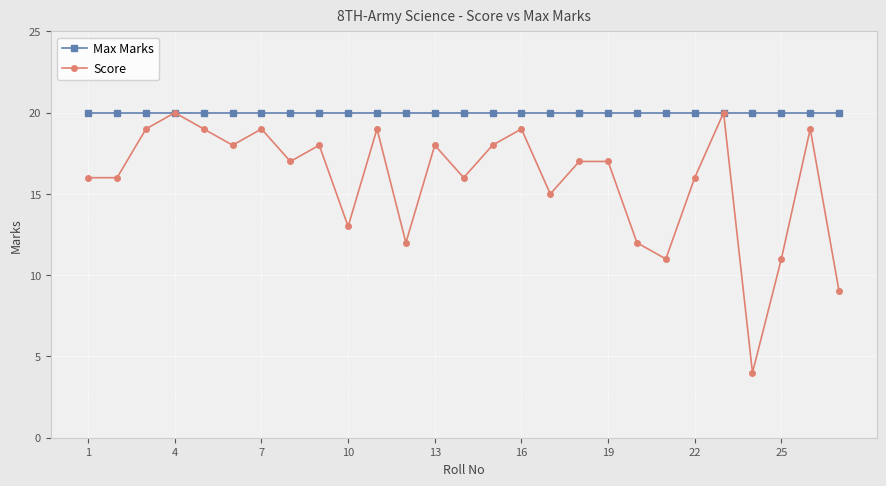

Rank the series by their average value, from lowest to highest.

Score, Max Marks